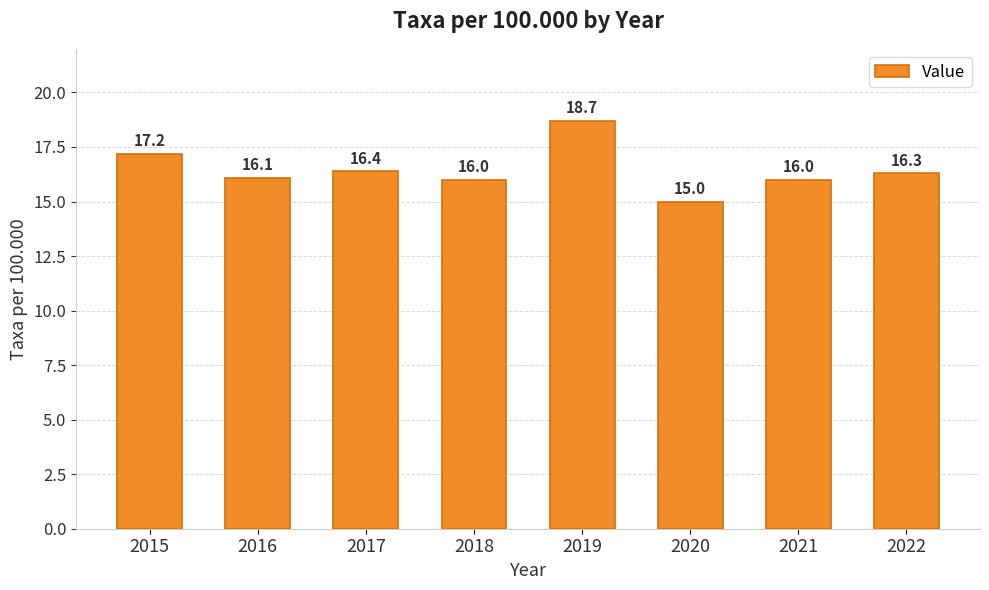

How many data points does each series have?

8